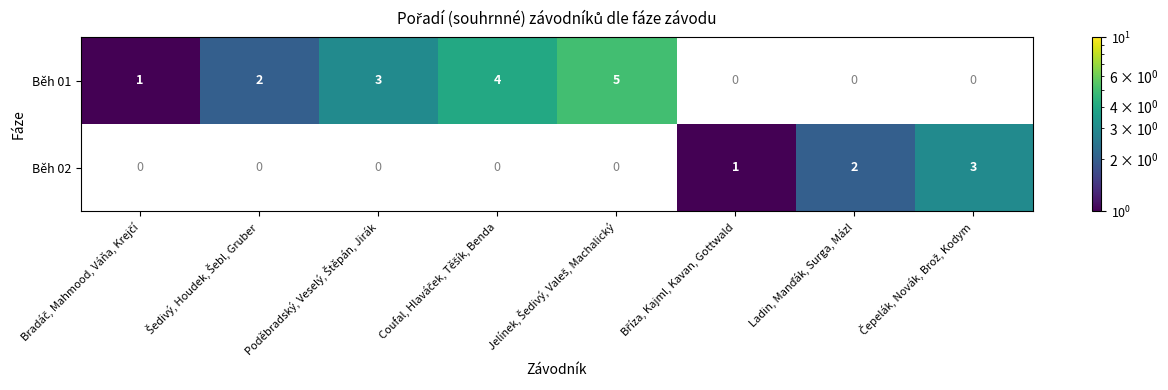

How many series are shown in this chart?

2